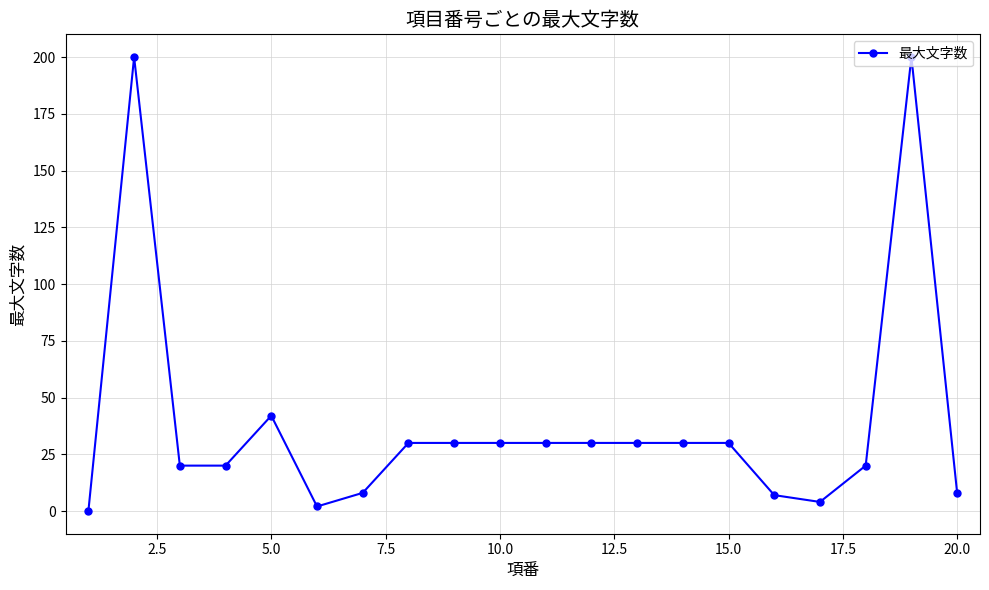

What is the average value?

39